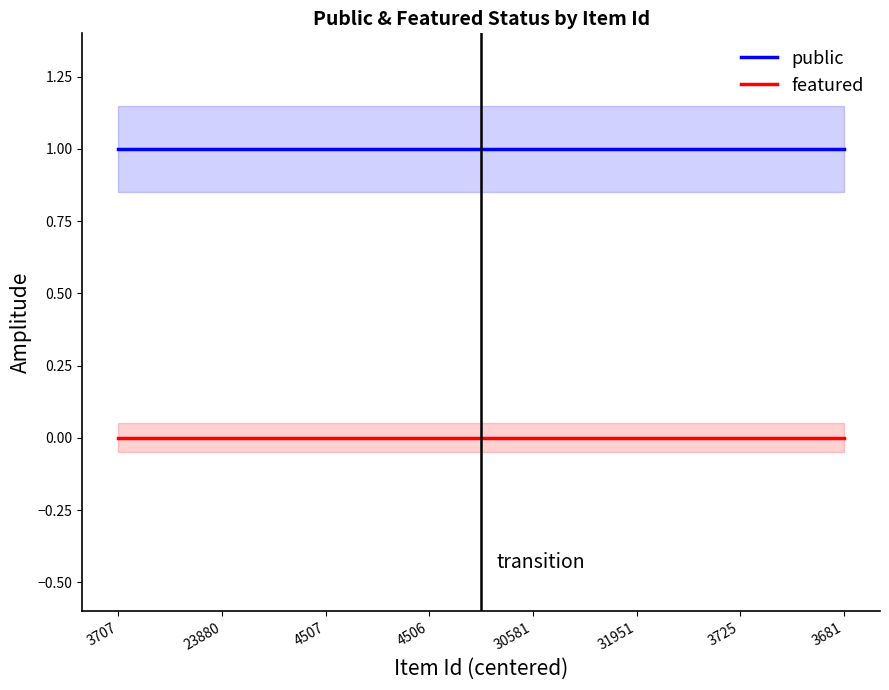

What are all the series names shown in the legend?

public, featured